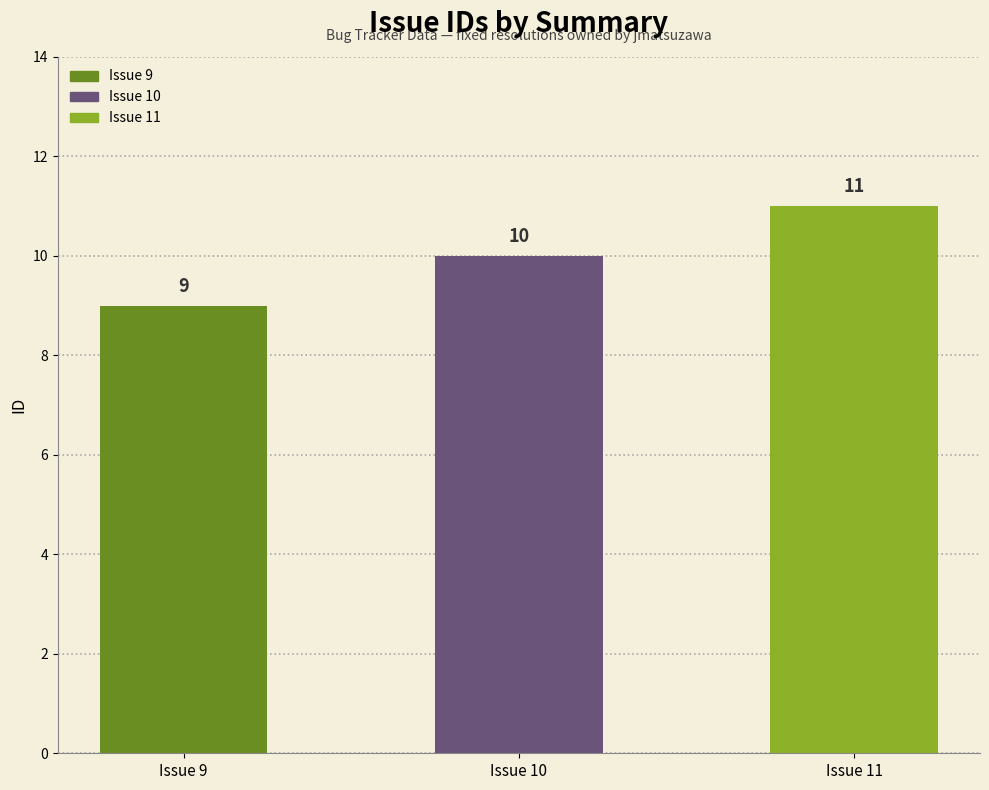

Does the chart contain any negative values?

No